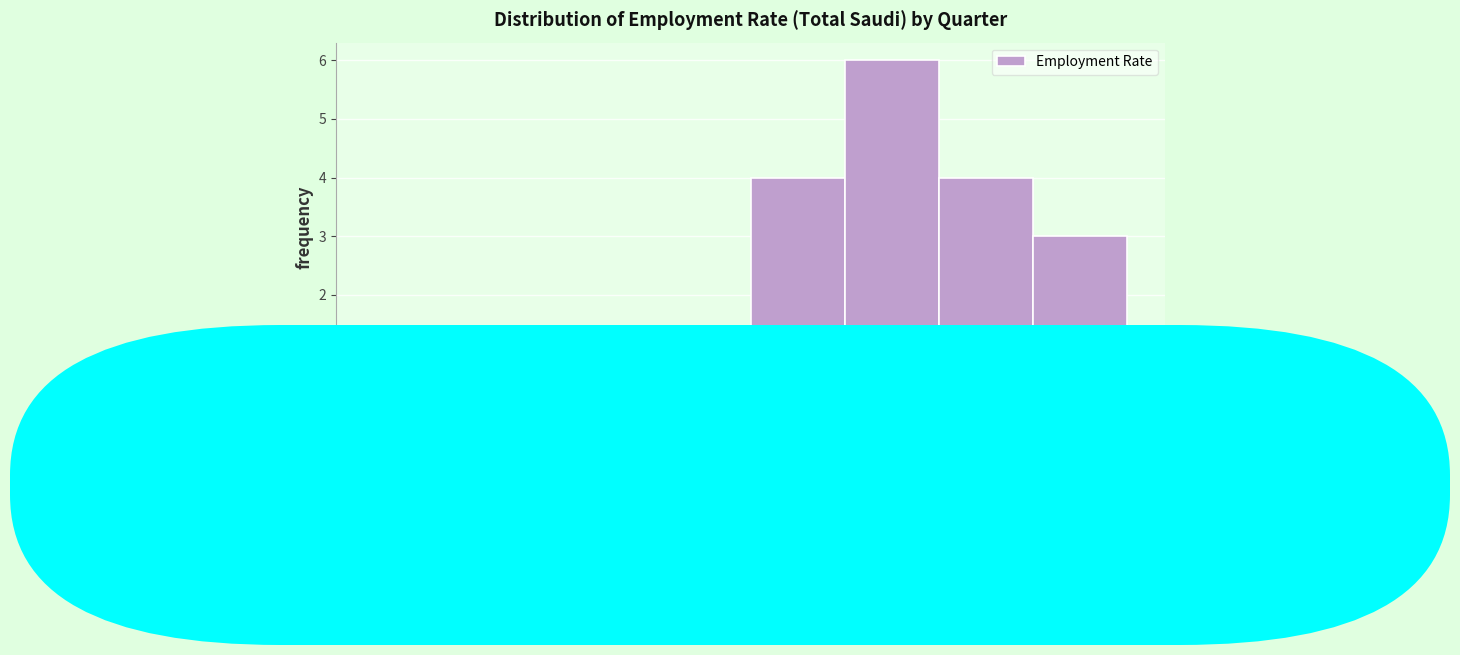

Reading left to right, list every bar in this chart as the range it spans on the x-axis followed by its height. Neither the bar edges nor the heights are printed on the chart, so give them approximately, as read against the axes.

84.6 to 85.1: 1
85.1 to 85.6: 1
85.6 to 86.1: 0
86.1 to 86.6: 0
86.6 to 87.2: 4
87.2 to 87.7: 6
87.7 to 88.2: 4
88.2 to 88.7: 3